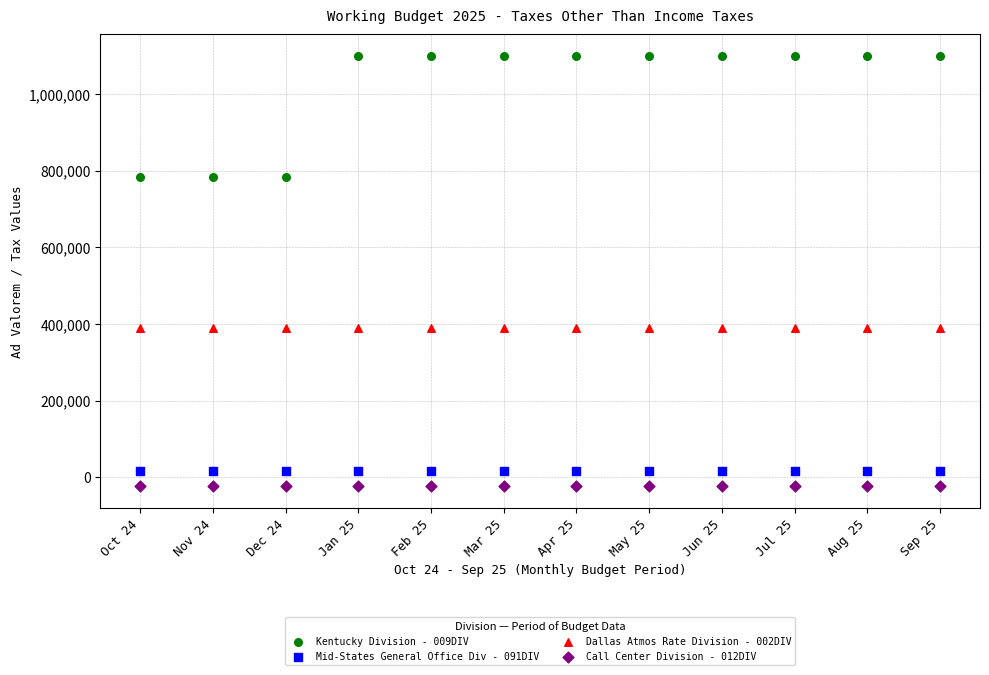

Across all data points, what is the range of Y values (max minus min)?

1122024.7